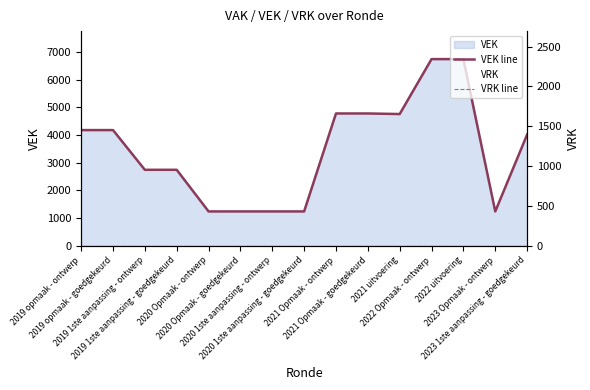

What is the total value across all series at 2023 Opmaak - ontwerp?

1239